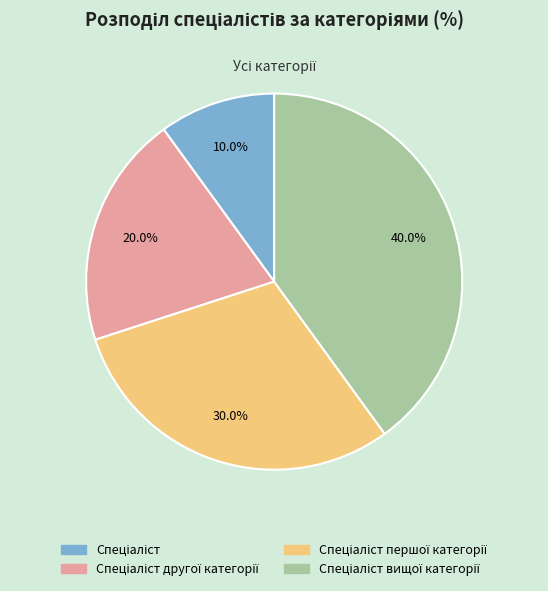

Is there a majority slice in this chart?

No